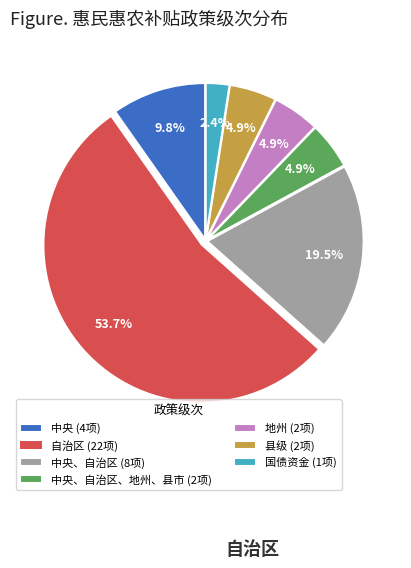

Count the number of slices in the pie.

7